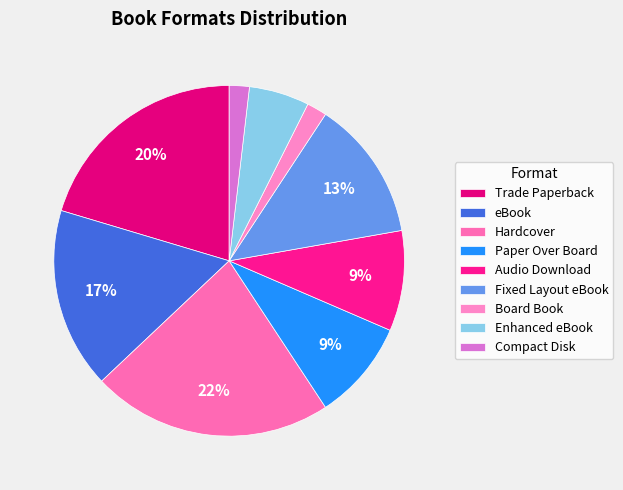

Count the number of slices in the pie.

9